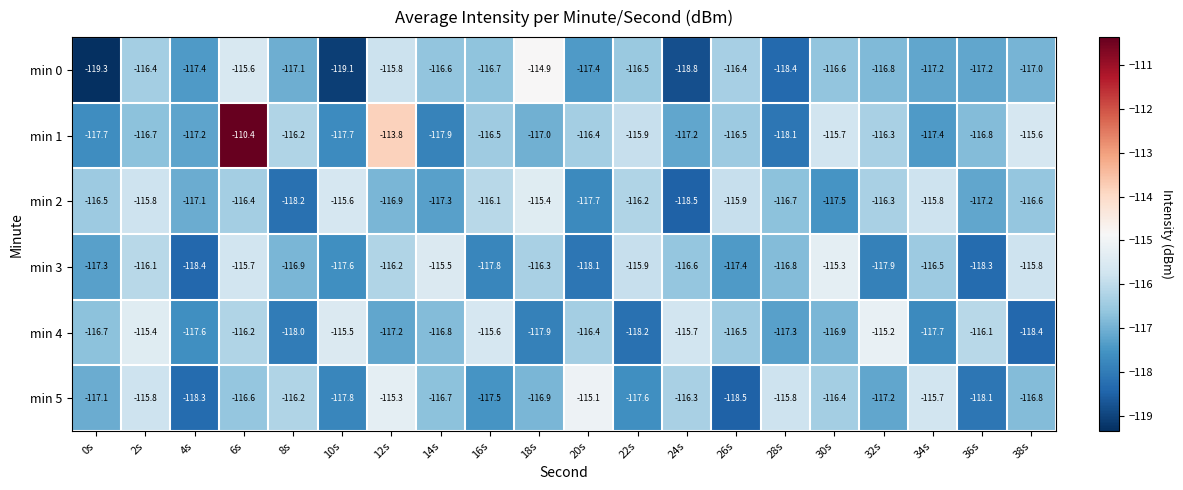

Which category has the lowest value across all series?

0s